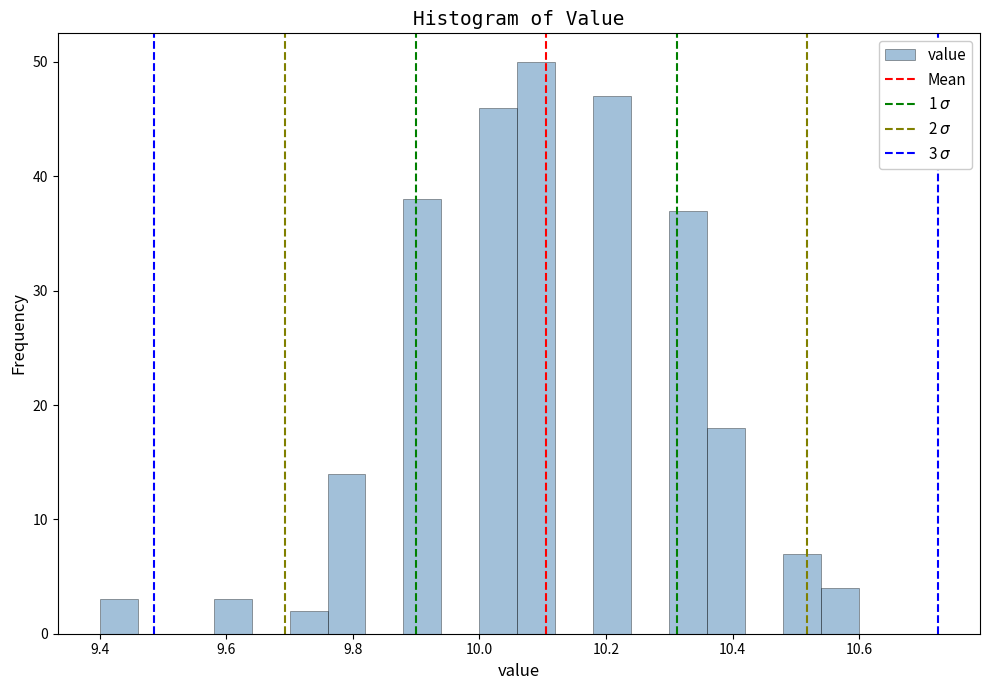

Around what value on the x-axis is the tallest bar? Give the approximate position of its centre, as read against the axis.

10.10